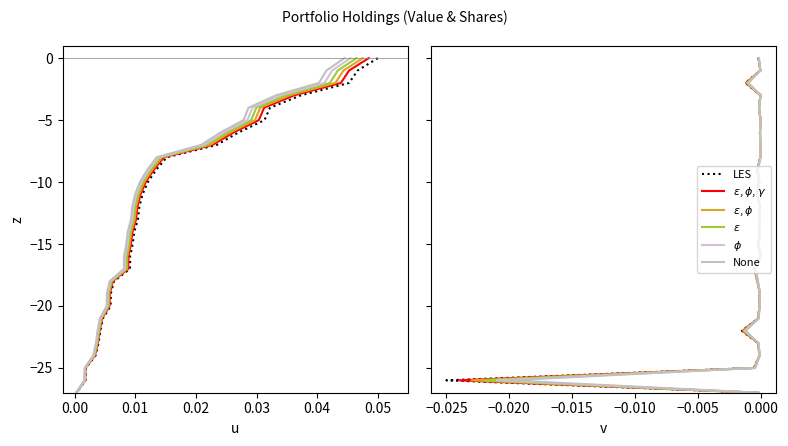

Which series has the widest spread of values?

LES